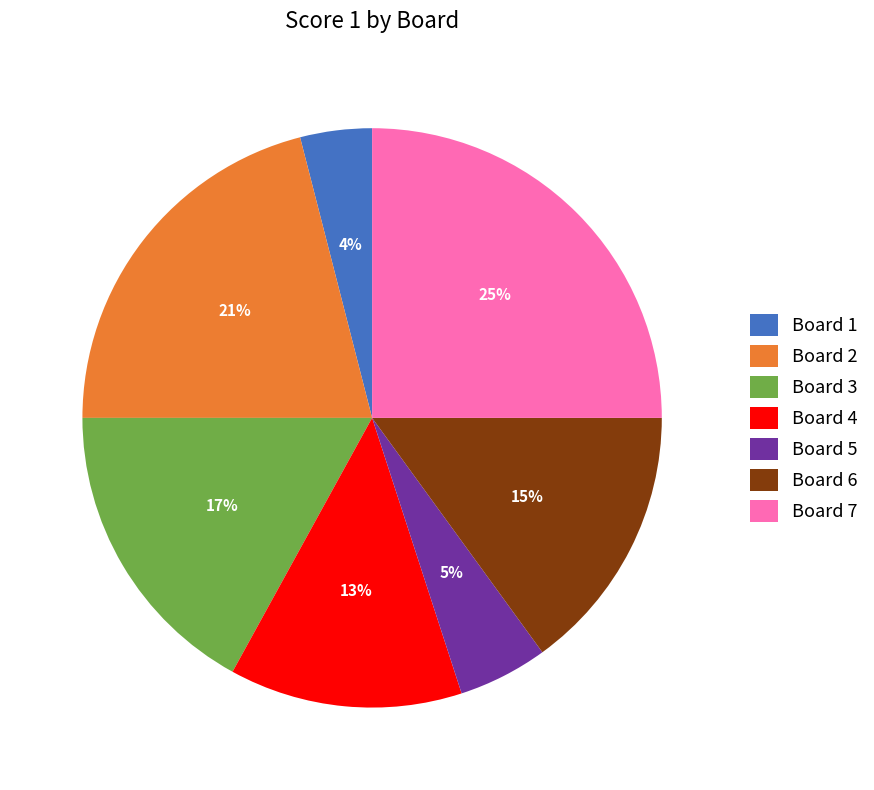

What percentage is the Board 7 slice, to the nearest percent?

25%